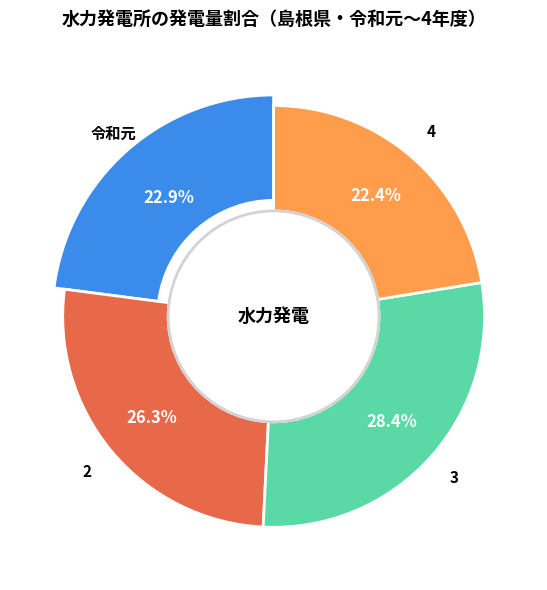

What percentage do 令和元 and 2 together represent?

49.2%